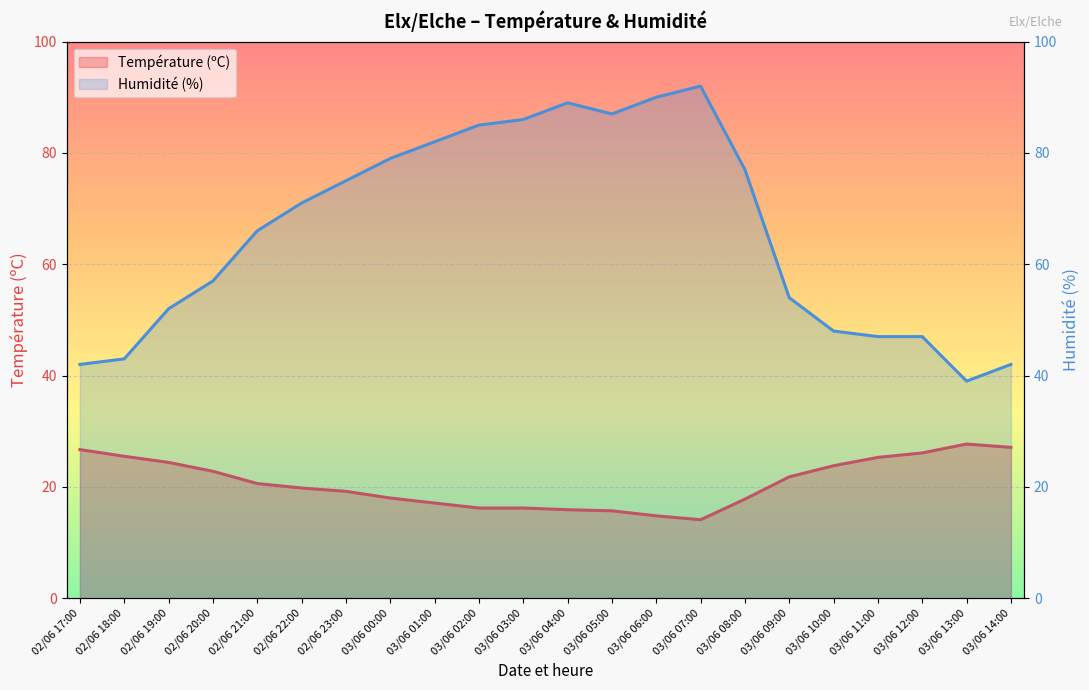

What is the difference between the maximum and minimum values in the Humidité (%) series?

53.0